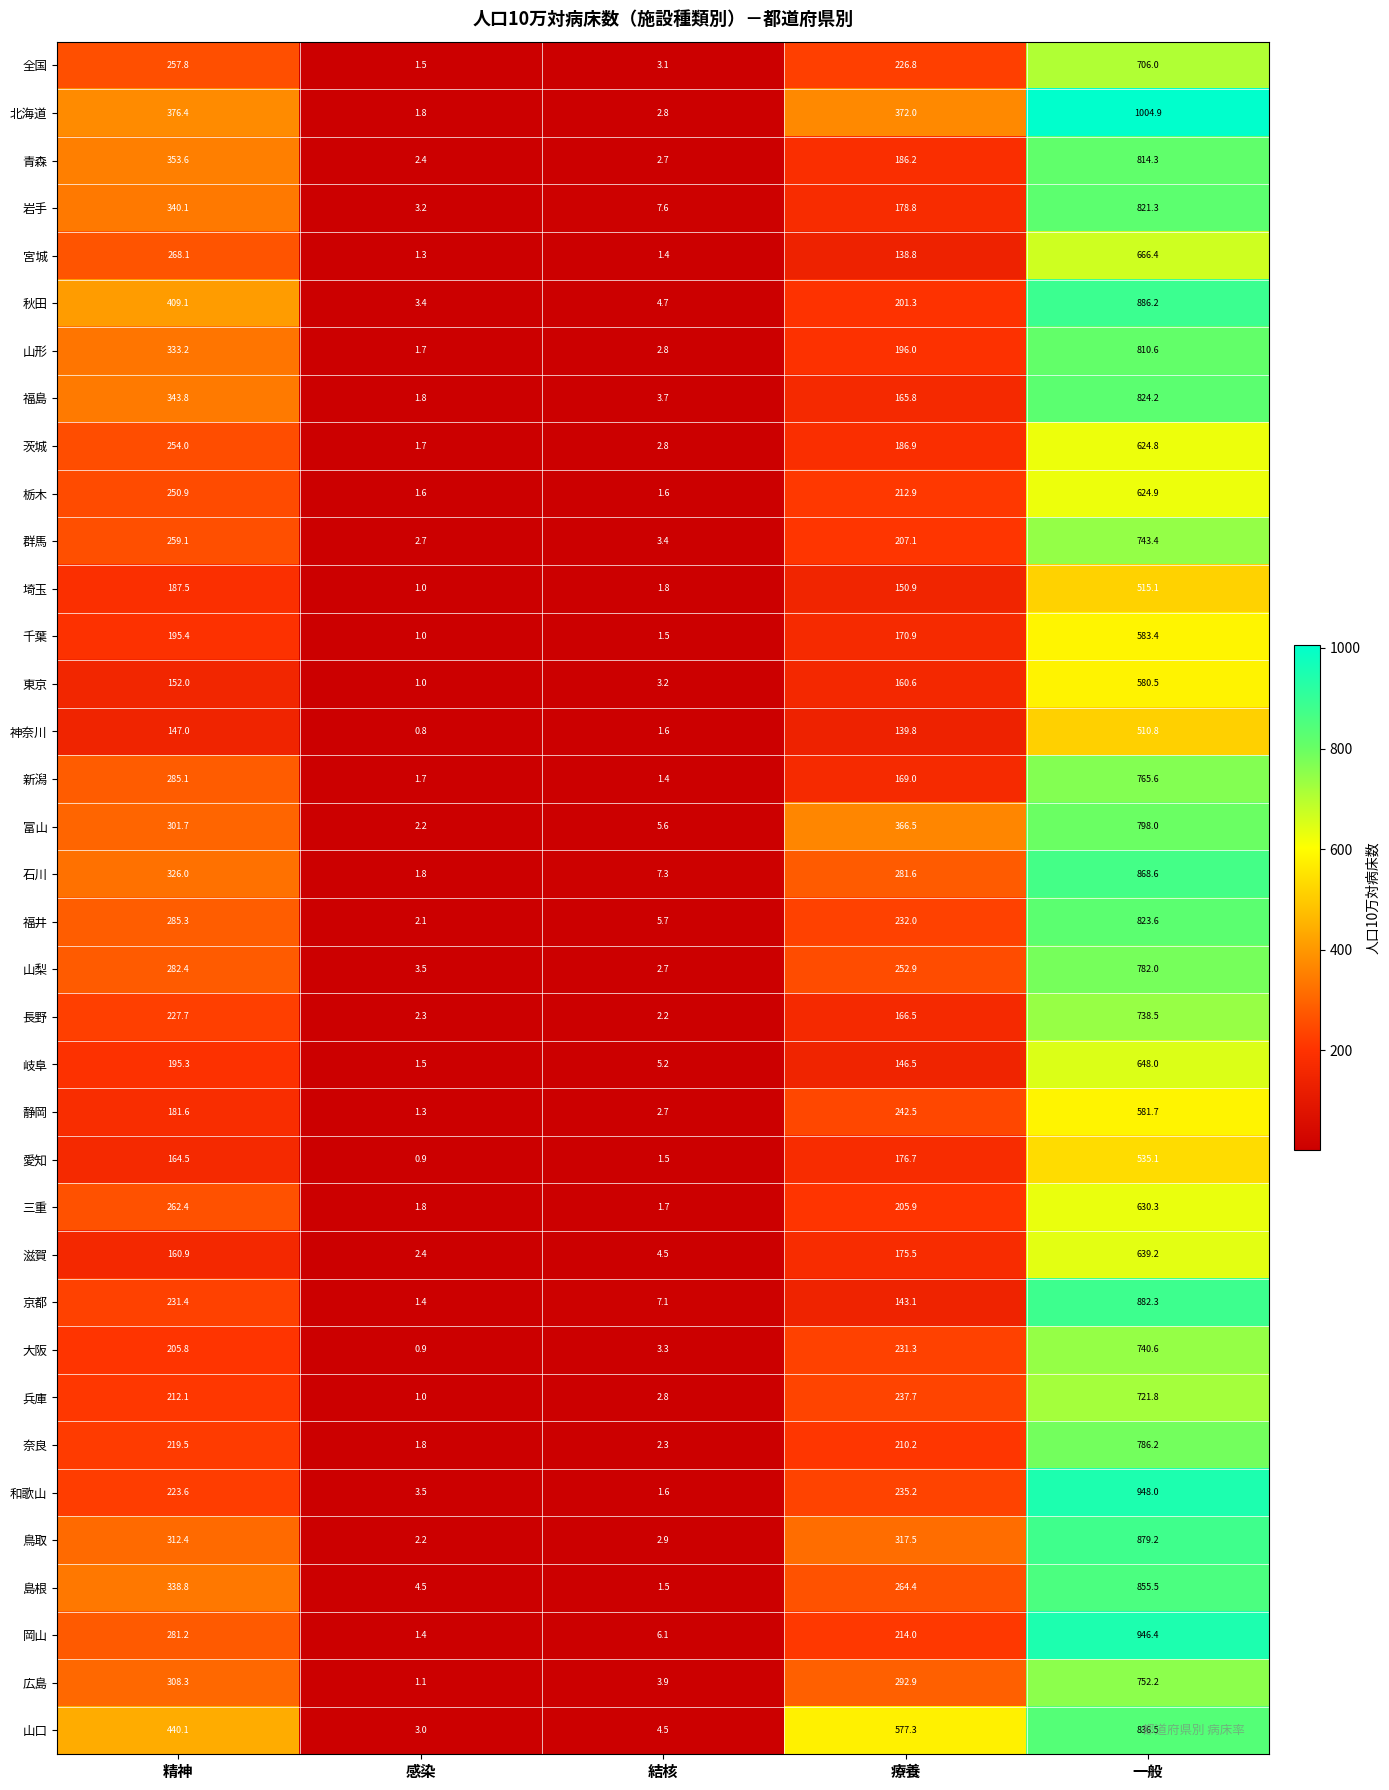

List the labels in order of 青森 value, smallest first.

感染, 結核, 療養, 精神, 一般